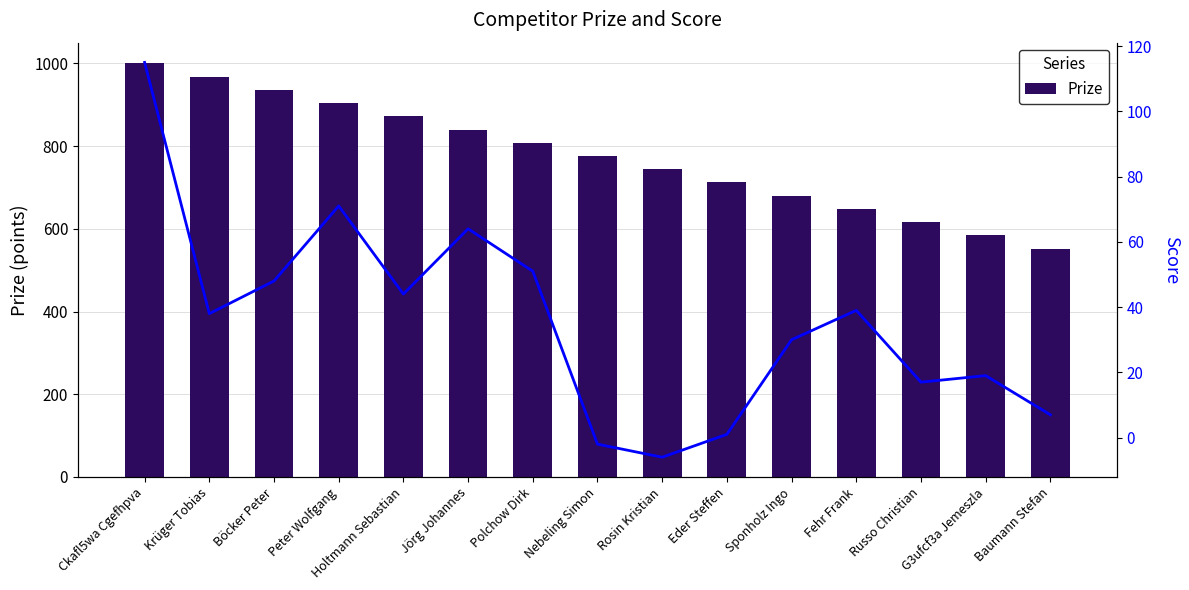

What position from the left is G3ufcf3a Jemeszla?

14